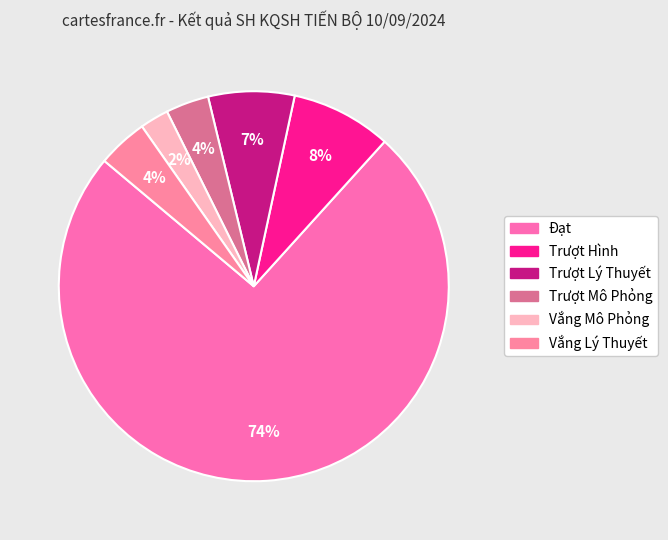

What is the largest slice in the pie chart?

Đạt